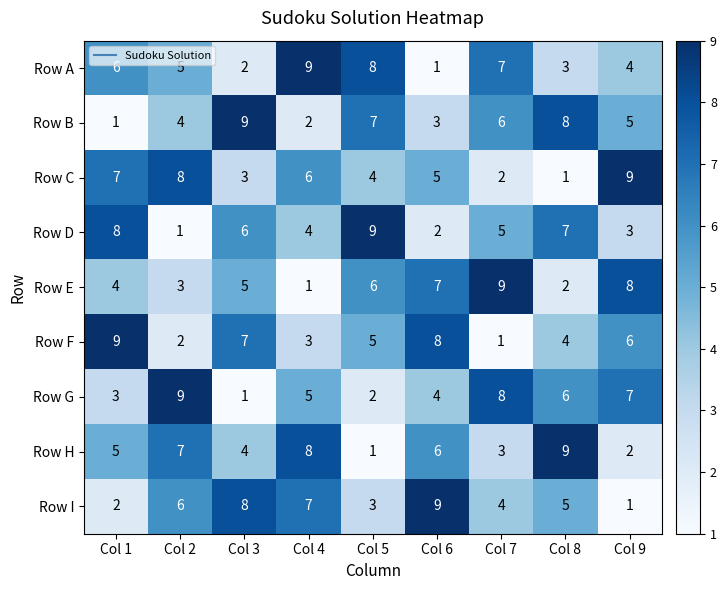

What is the maximum value shown in the chart?

9